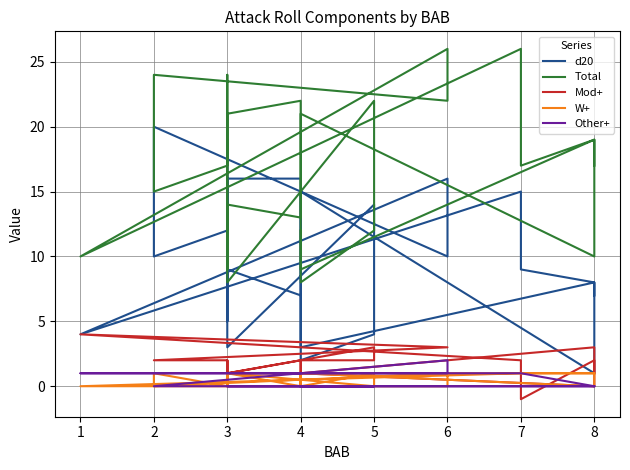

What is the minimum value shown in the chart?

-1